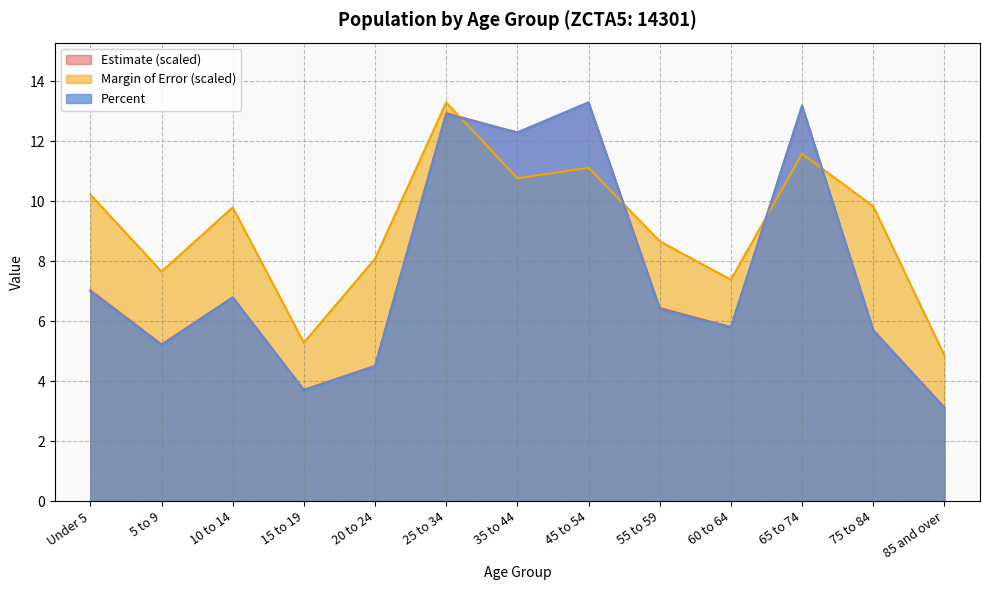

How many categories are shown in the chart?

13